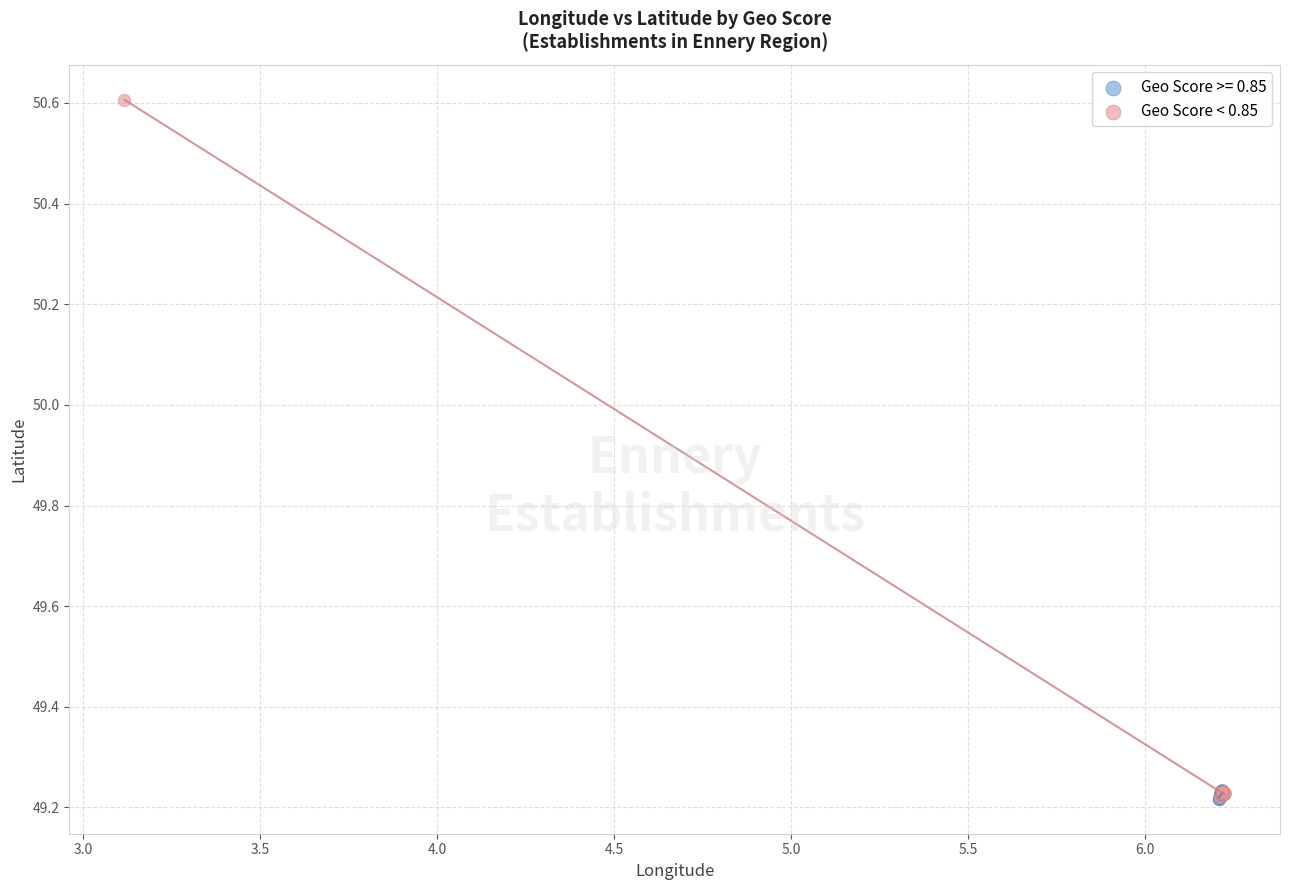

Which series has the largest Y range (max minus min)?

Geo Score < 0.85